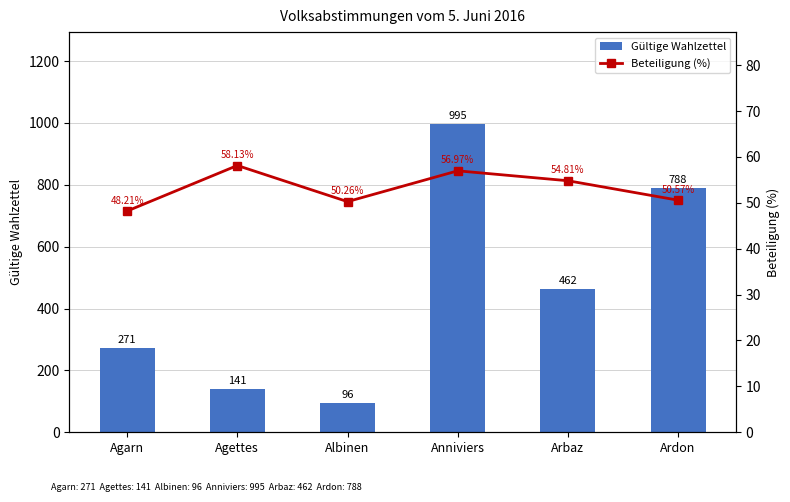

Is it true that Gültige Wahlzettel equals 271.0 at Agarn?

True